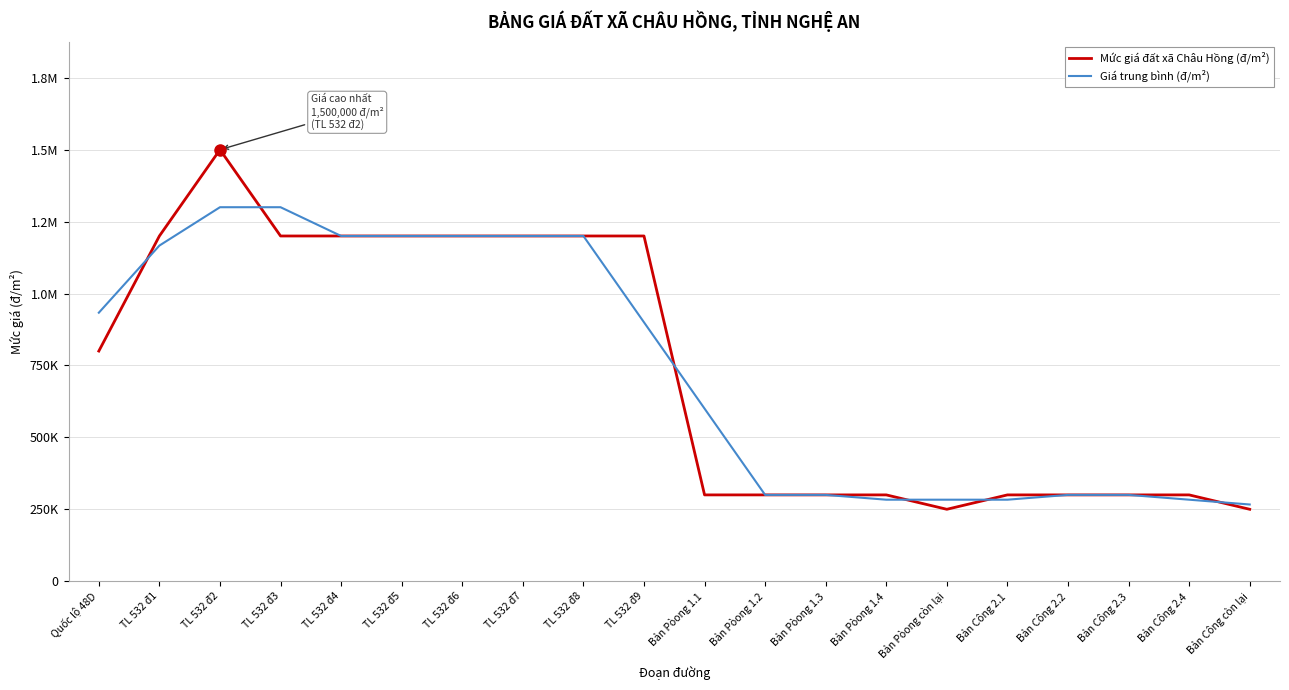

Rank the series at TL 532 đ9 from lowest to highest value.

Giá trung bình (đ/m²), Mức giá đất xã Châu Hồng (đ/m²)